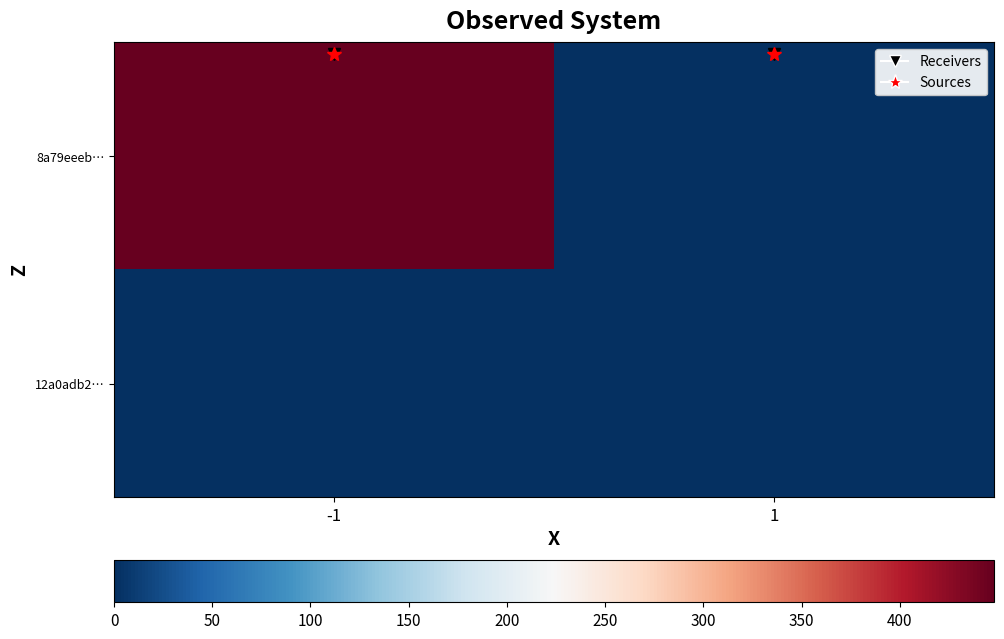

At which category does the chart reach its peak across all series?

-1